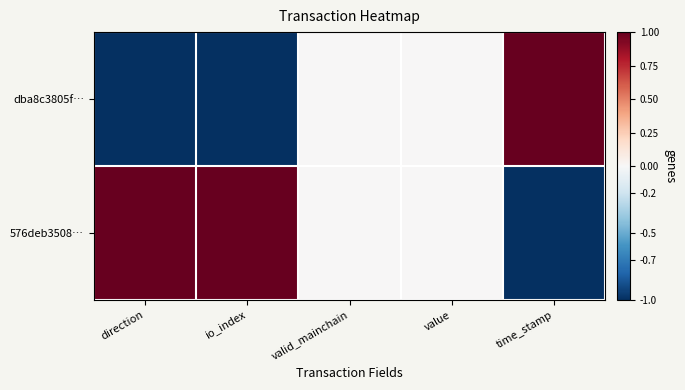

Between io_index and value, which is larger?

value